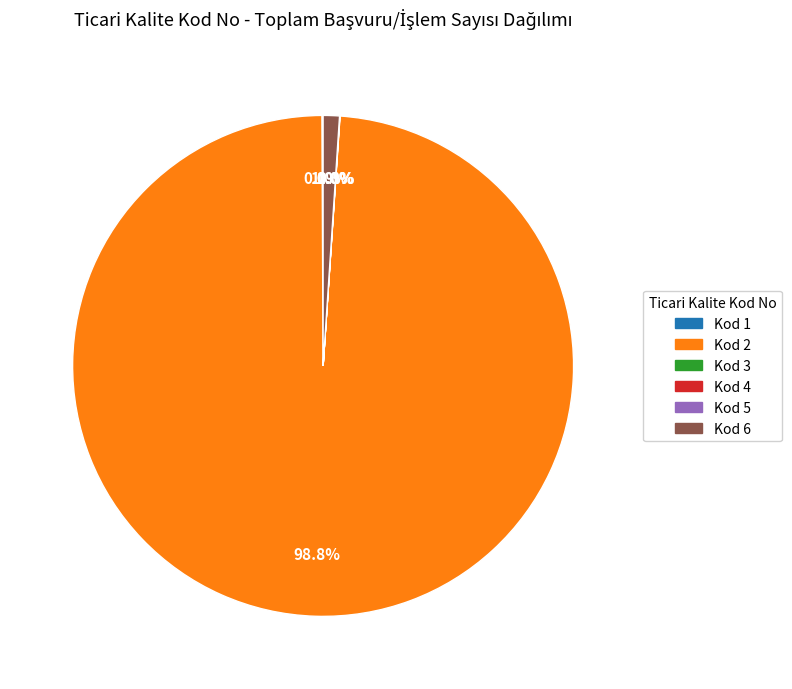

Which category accounts for the majority?

Kod 2